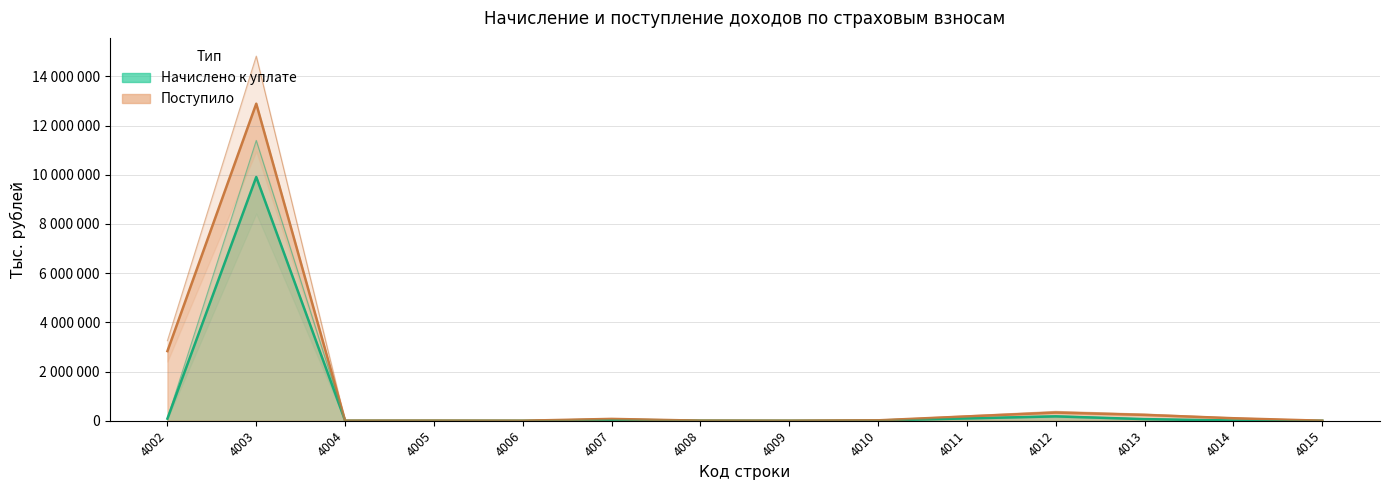

Which series has the largest range (max minus min)?

Поступило